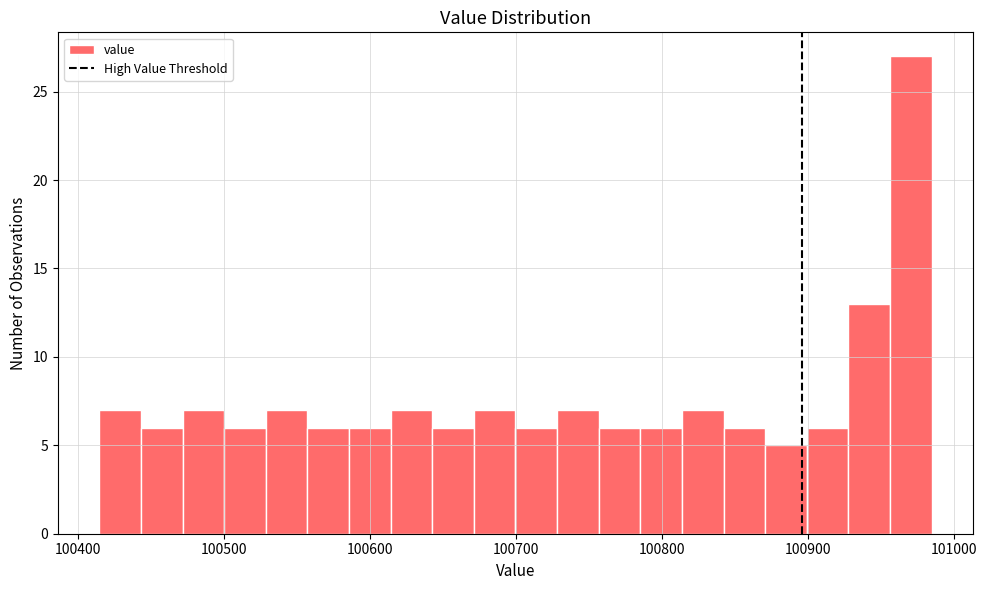

Around what value on the x-axis is the tallest bar? Give the approximate position of its centre, as read against the axis.

100970